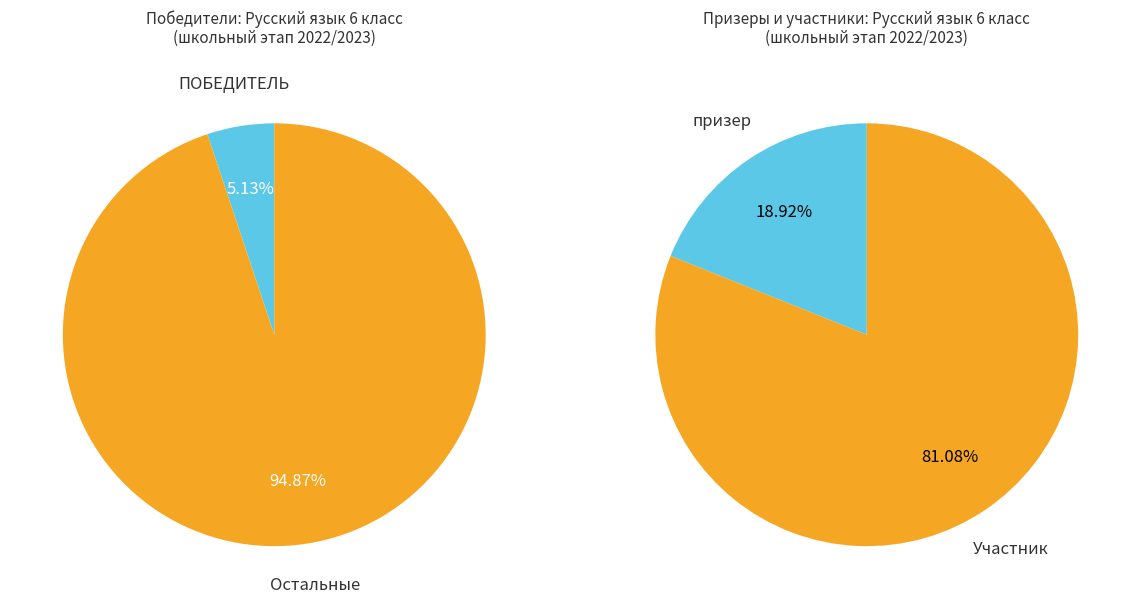

What is the largest slice in the pie chart?

Участник